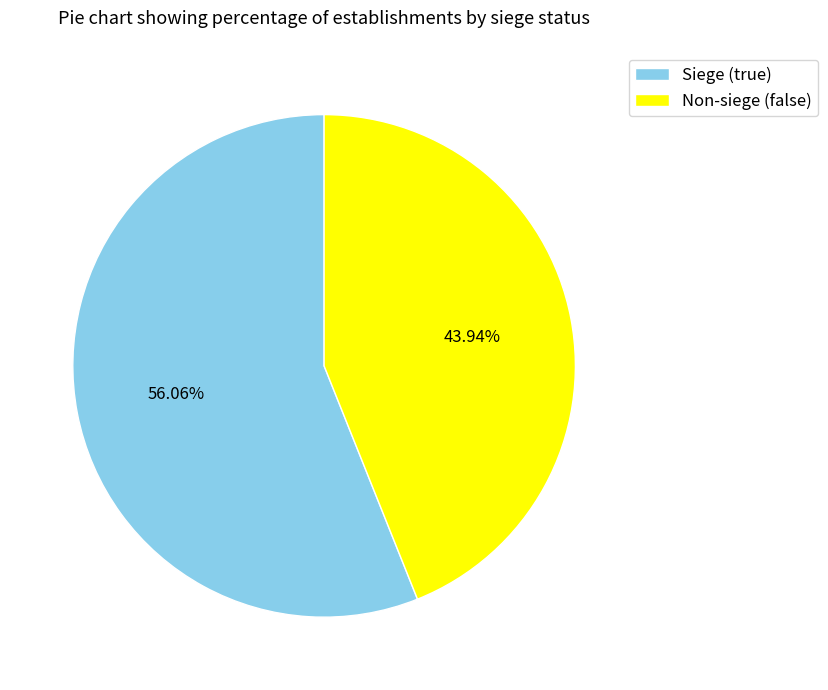

Rank the categories by value from highest to lowest.

Siege (true), Non-siege (false)